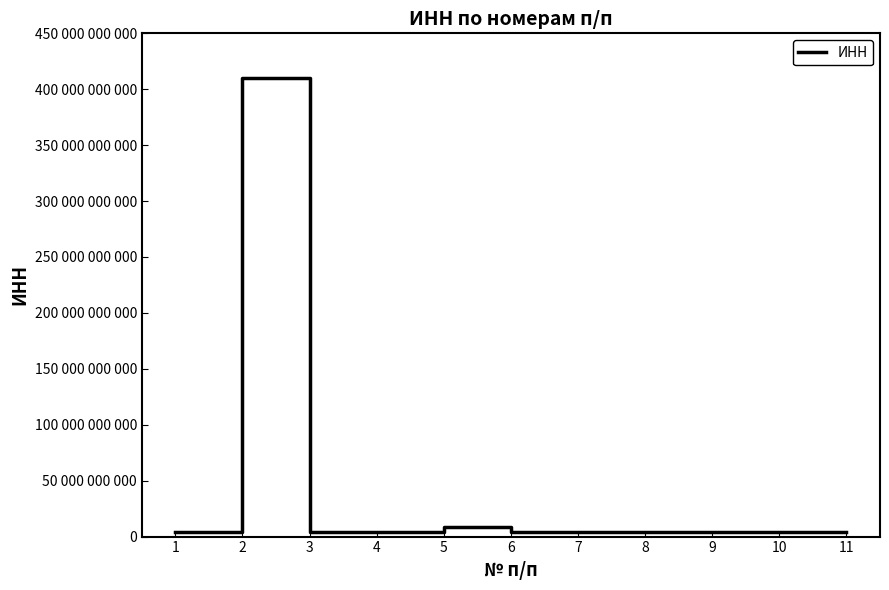

Does the chart display data point markers on the line(s)?

No